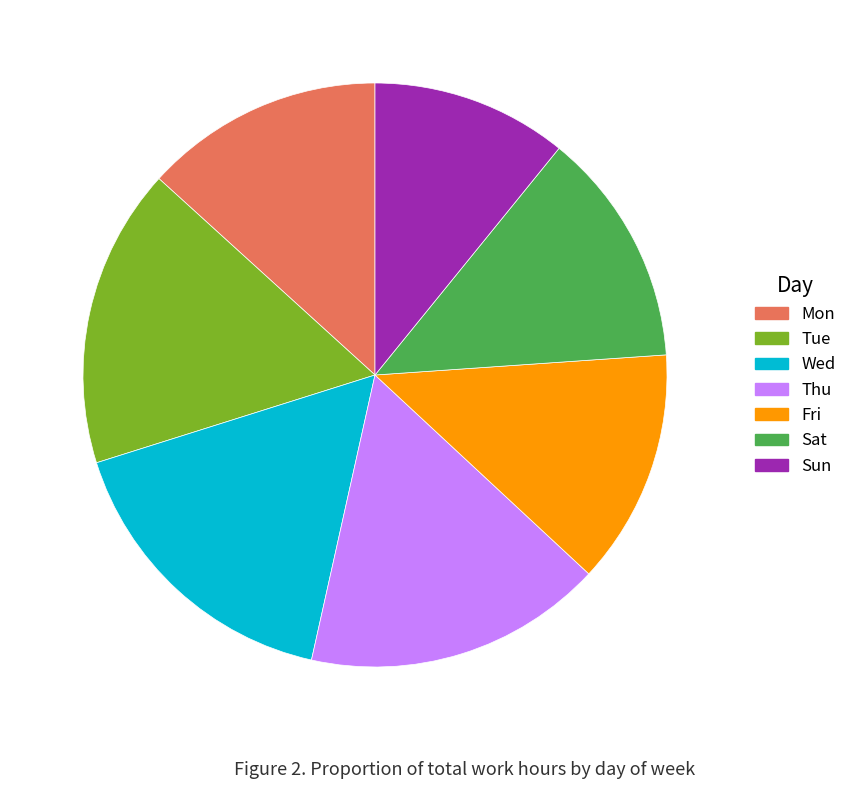

Which category has the smallest portion of the pie?

Sun